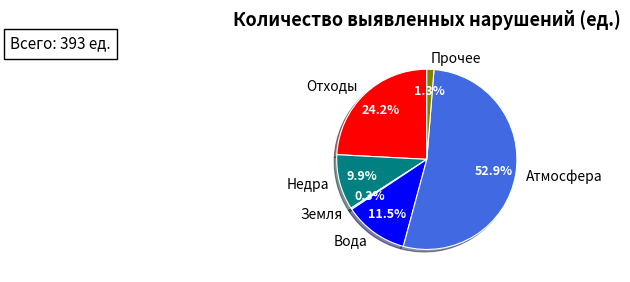

What is the majority slice?

Атмосфера